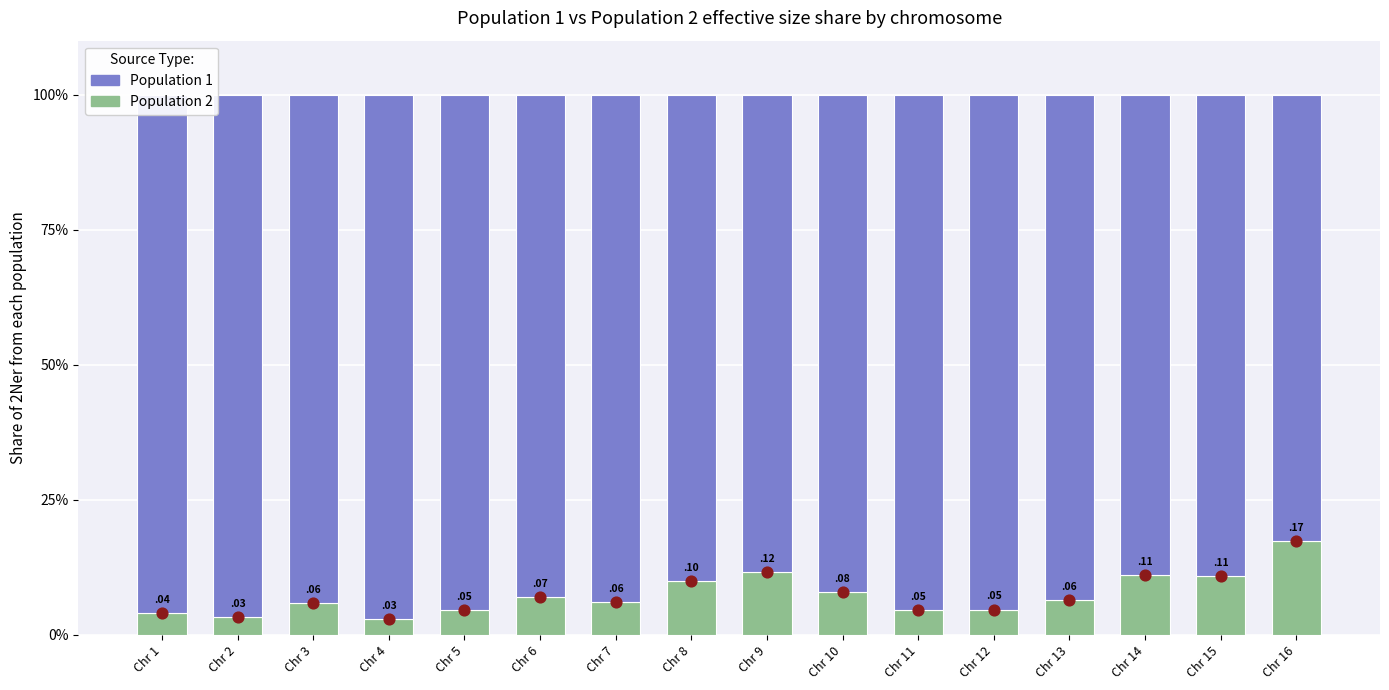

What are all the series names shown in the legend?

Population 2, Population 1